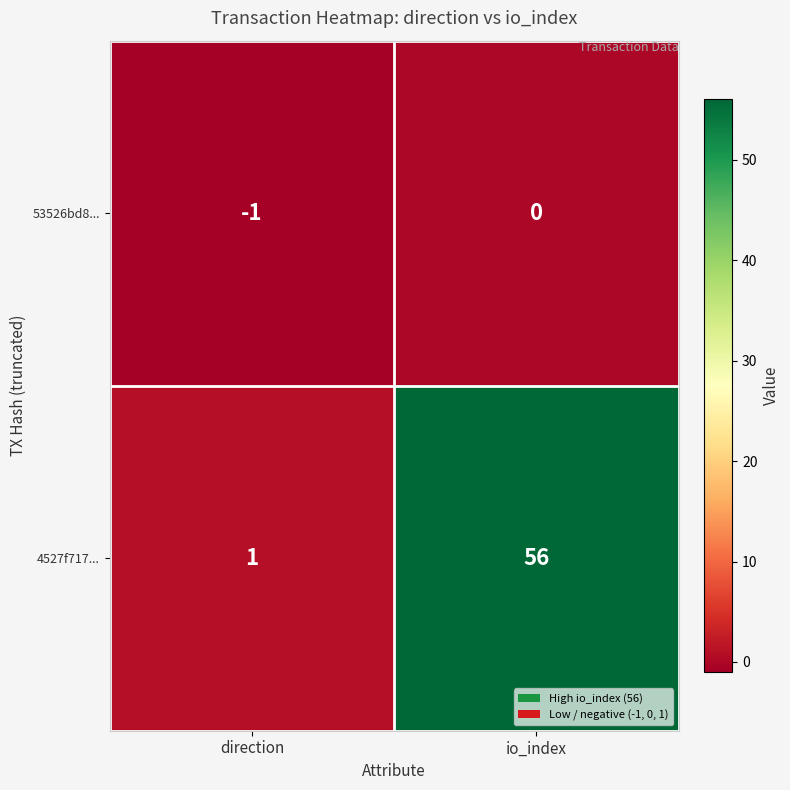

What is the maximum value shown in the chart?

56